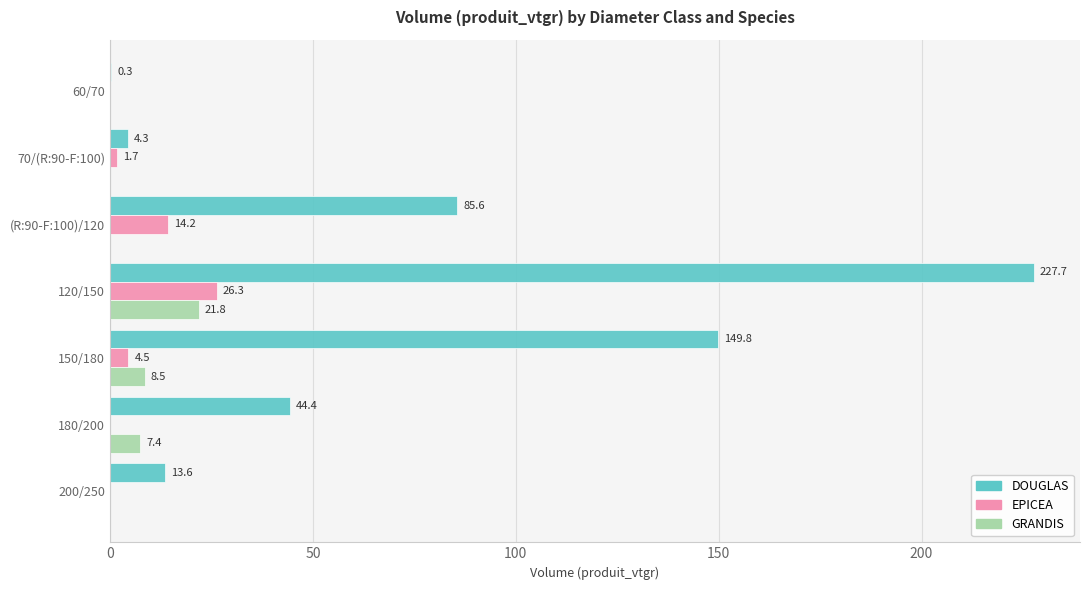

The EPICEA series shows 14.2 at (R:90-F:100)/120. True or false?

True